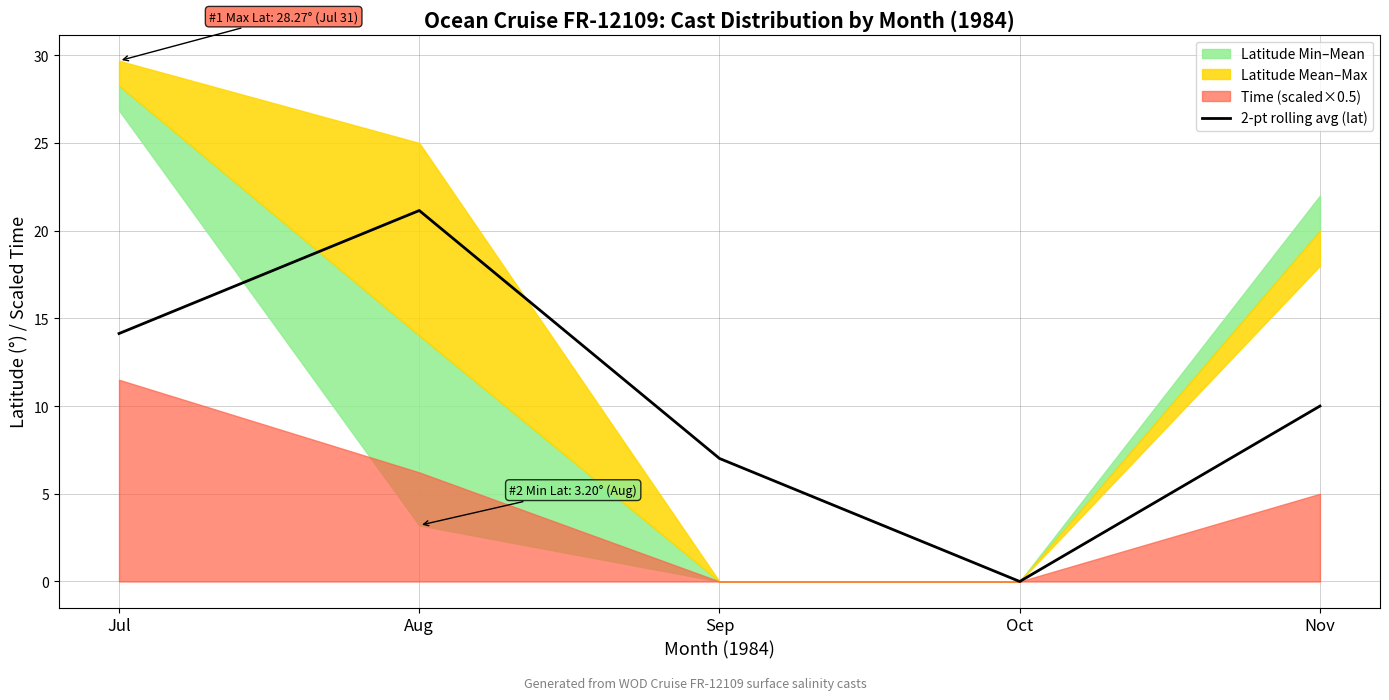

Reading left to right, list all the values displayed in this chart.

14.1	21.1	7.0	0.0	10.0